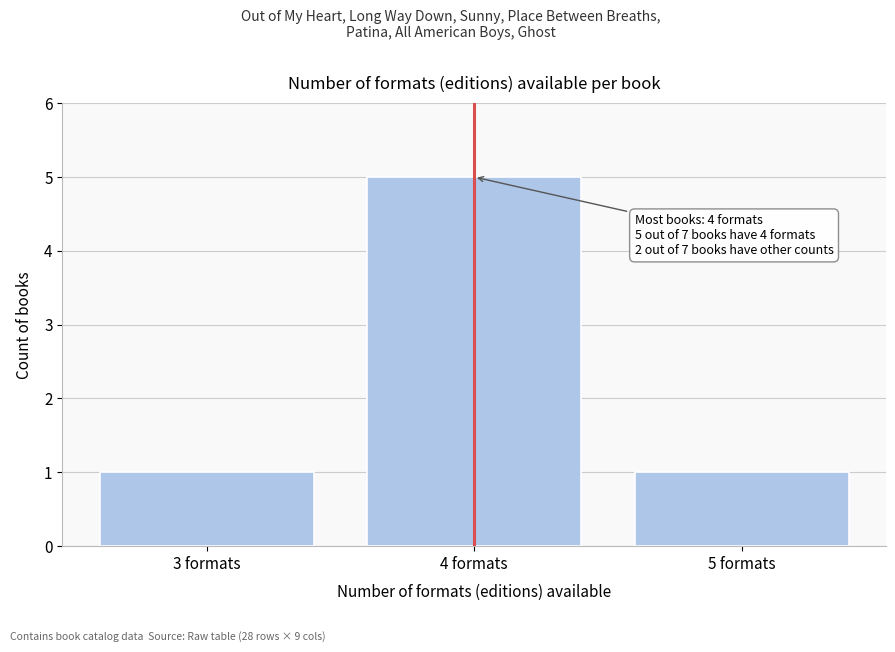

Reading left to right, transcribe all the data shown in this chart.

1	5	1